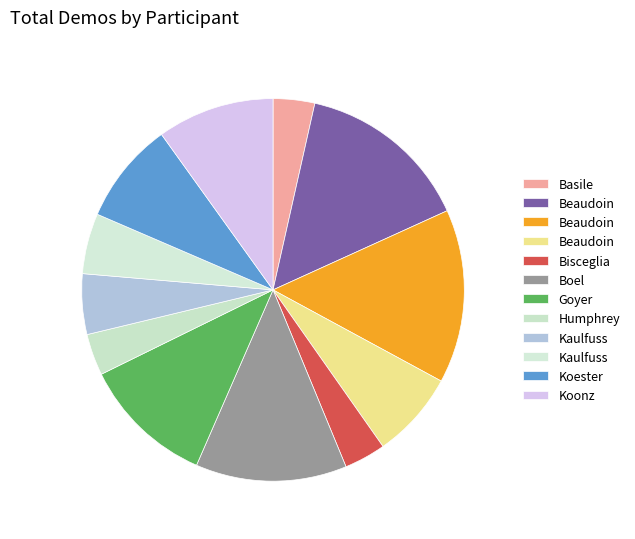

How many segments does this pie chart have?

12